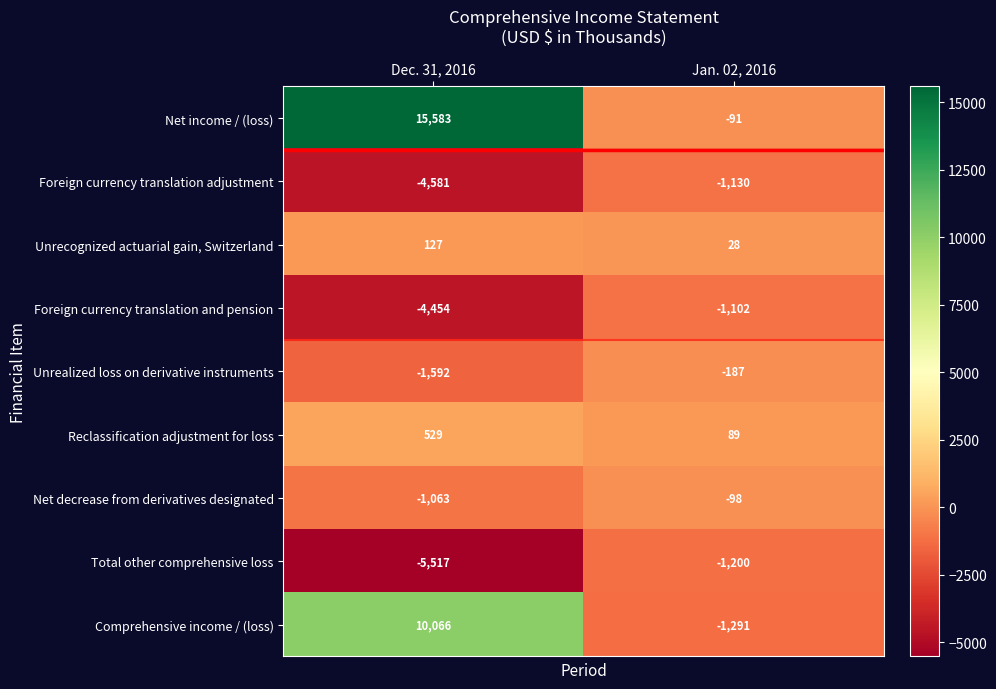

Reading left to right, extract all data points from this chart.

Net income / (loss): 15583	-91
Foreign currency translation adjustment: -4581	-1130
Unrecognized actuarial gain, Switzerland: 127	28
Foreign currency translation and pension: -4454	-1102
Unrealized loss on derivative instruments: -1592	-187
Reclassification adjustment for loss: 529	89
Net decrease from derivatives designated: -1063	-98
Total other comprehensive loss: -5517	-1200
Comprehensive income / (loss): 10066	-1291